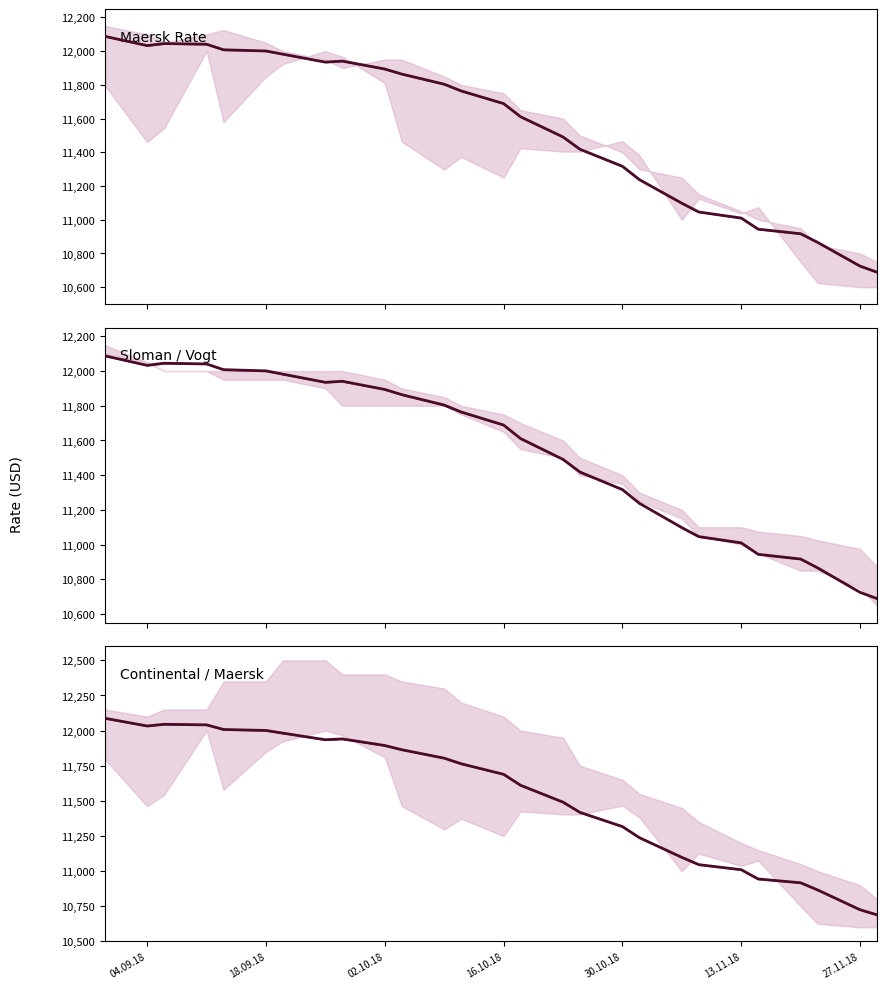

The chart shows a value of 5542 at 16. True or false?

False